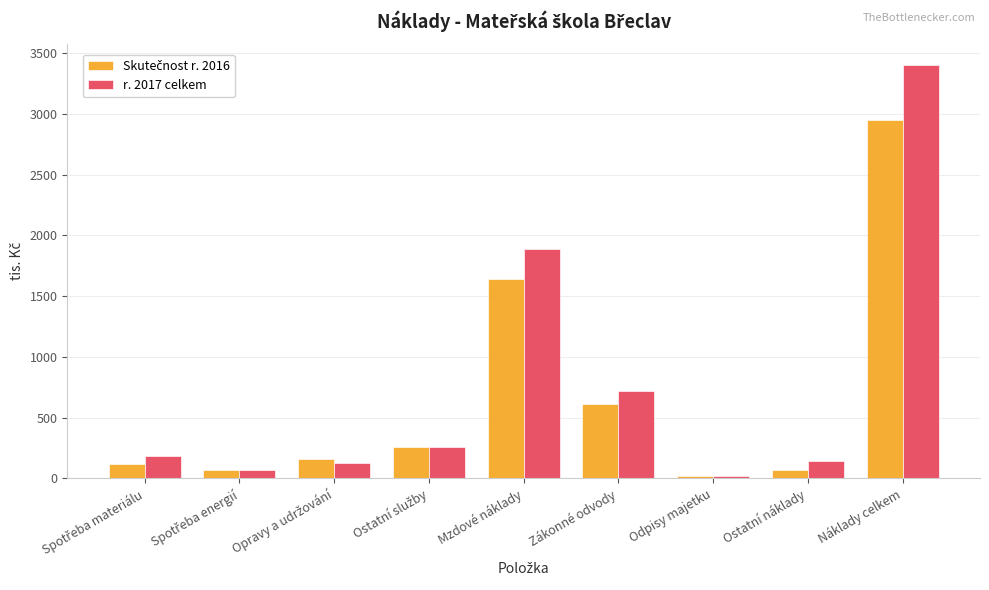

What is the difference between the maximum and minimum values in the r. 2017 celkem series?

3388